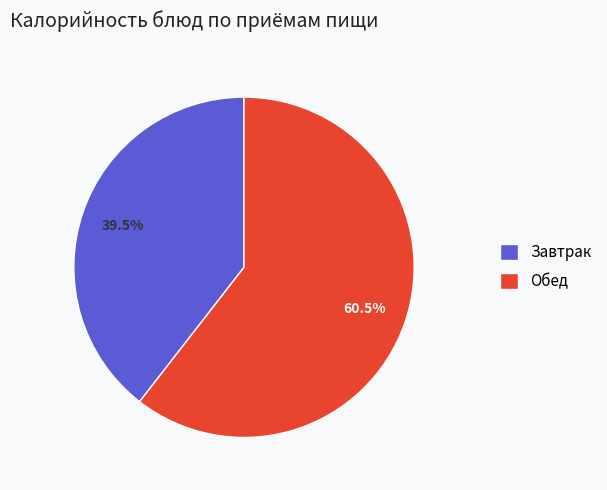

Which slice is the smallest?

Завтрак